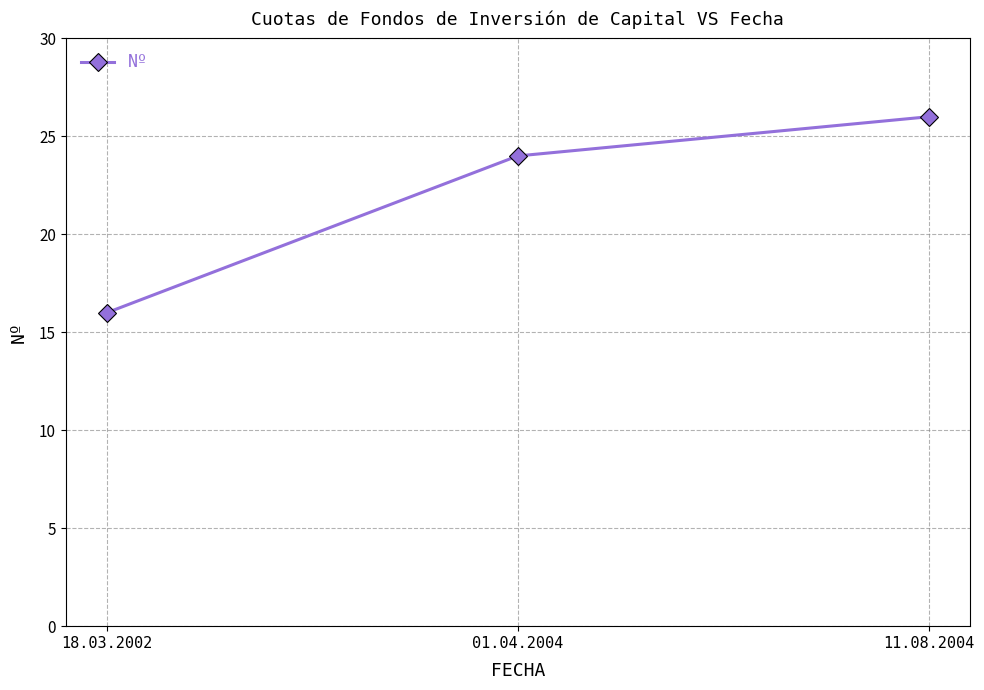

What is the ratio of the value at 18.03.2002 to the value at 11.08.2004?

0.6